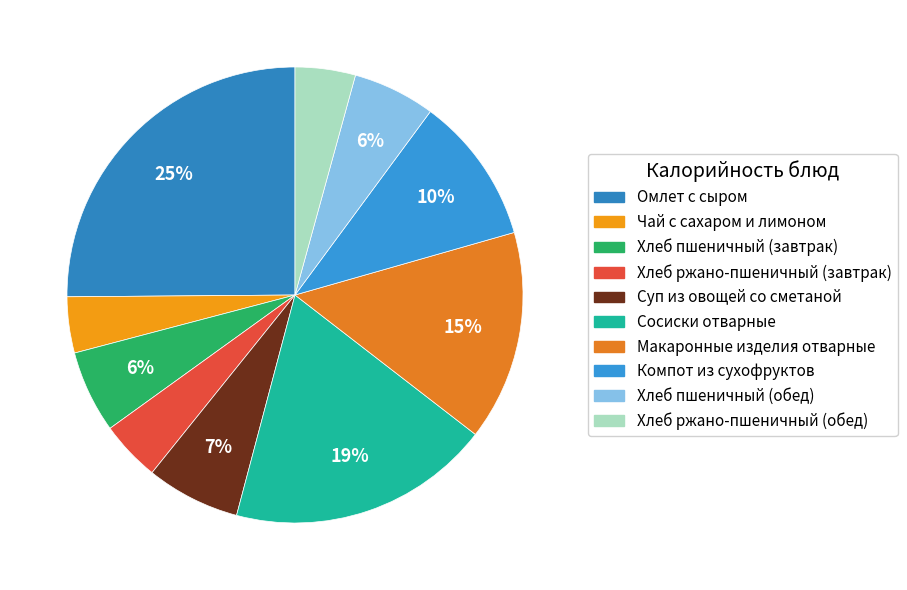

Count the number of slices in the pie.

10